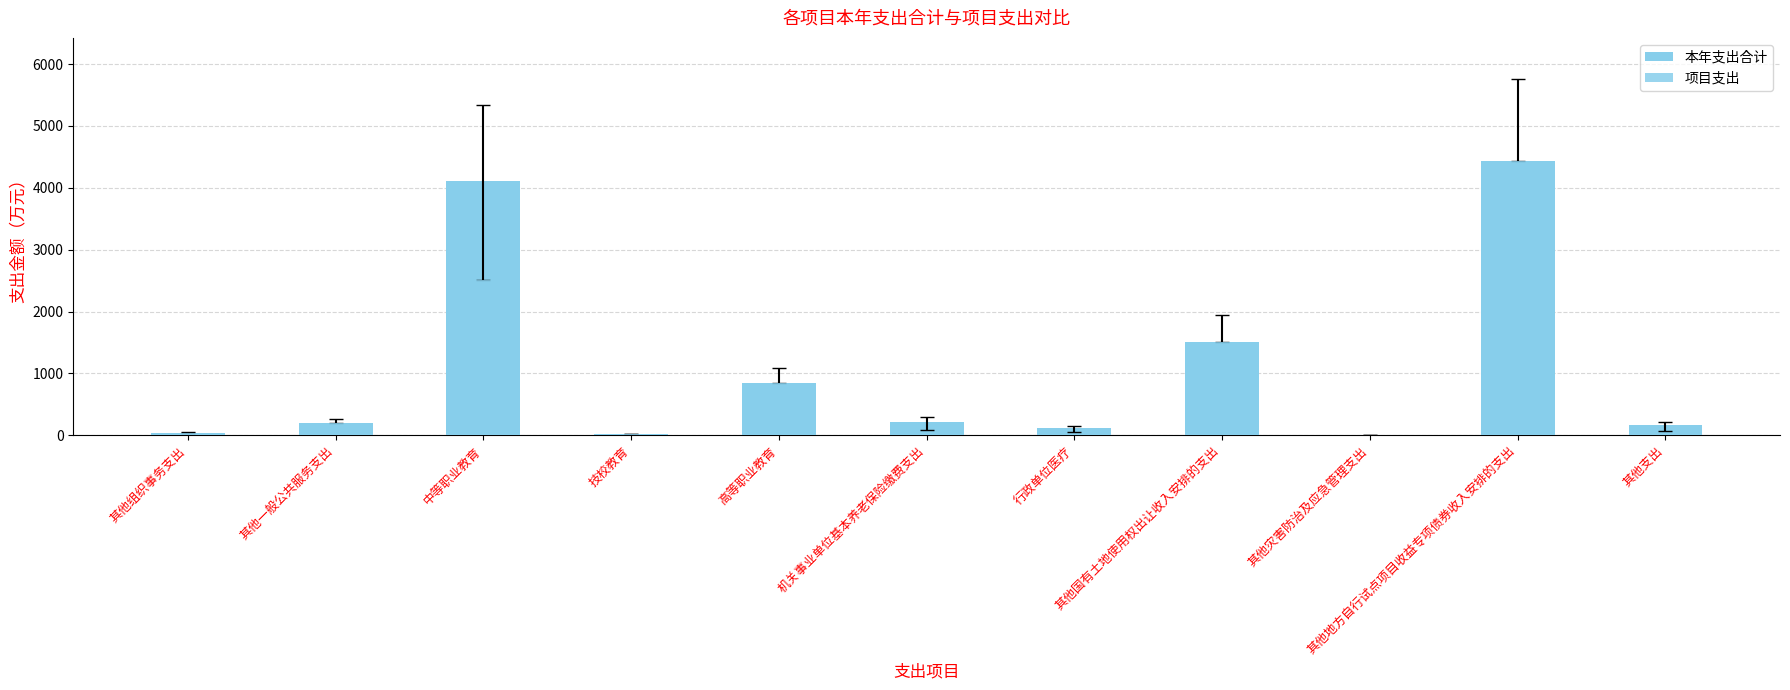

What is the sum of the values at 高等职业教育 and 其他一般公共服务支出?

1043.1